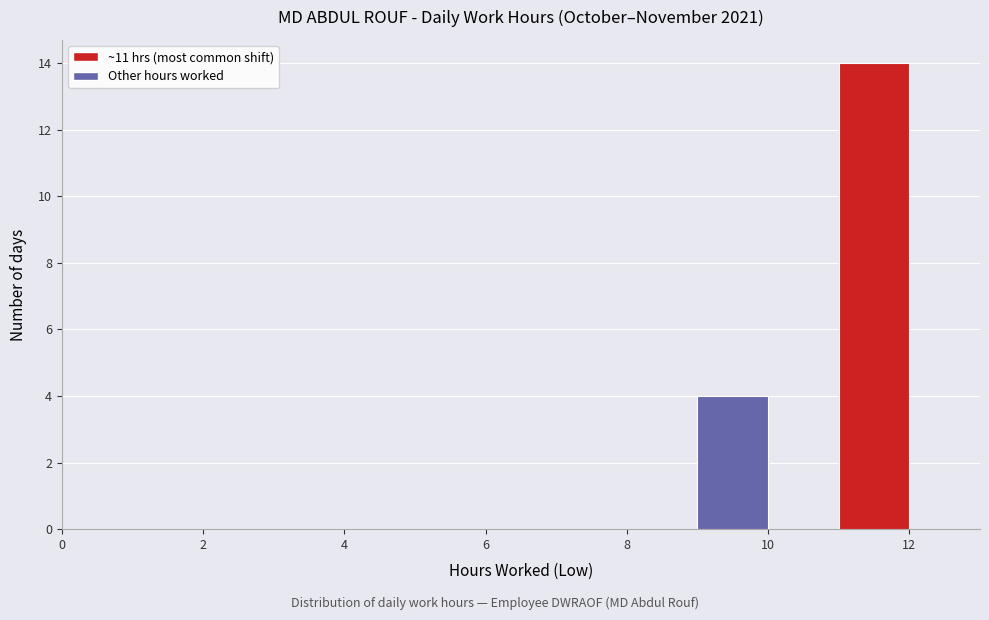

Reading left to right, list every bar in this chart as the range it spans on the x-axis followed by its height. The values are not printed on the chart, so give them approximately, as read against the axis.

0 to 1: 0
1 to 2: 0
2 to 3: 0
3 to 4: 0
4 to 5: 0
5 to 6: 0
6 to 7: 0
7 to 8: 0
8 to 9: 0
9 to 10: 4
10 to 11: 0
11 to 12: 14